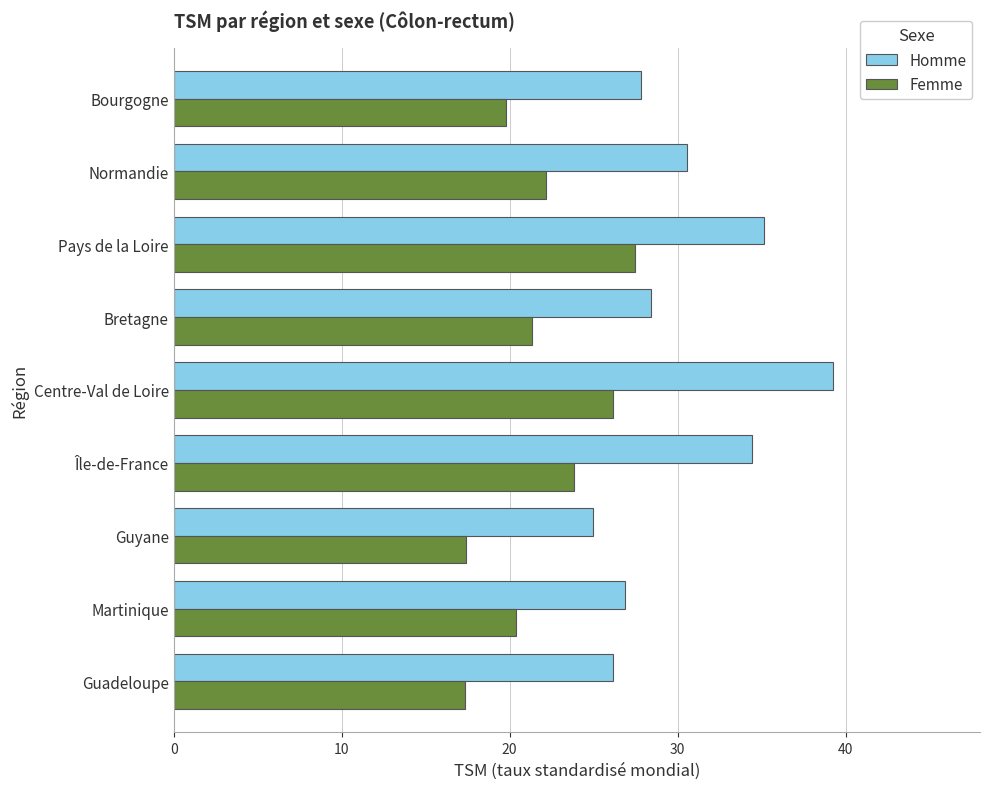

What is the difference between the second highest and minimum values in the Femme series?

8.8